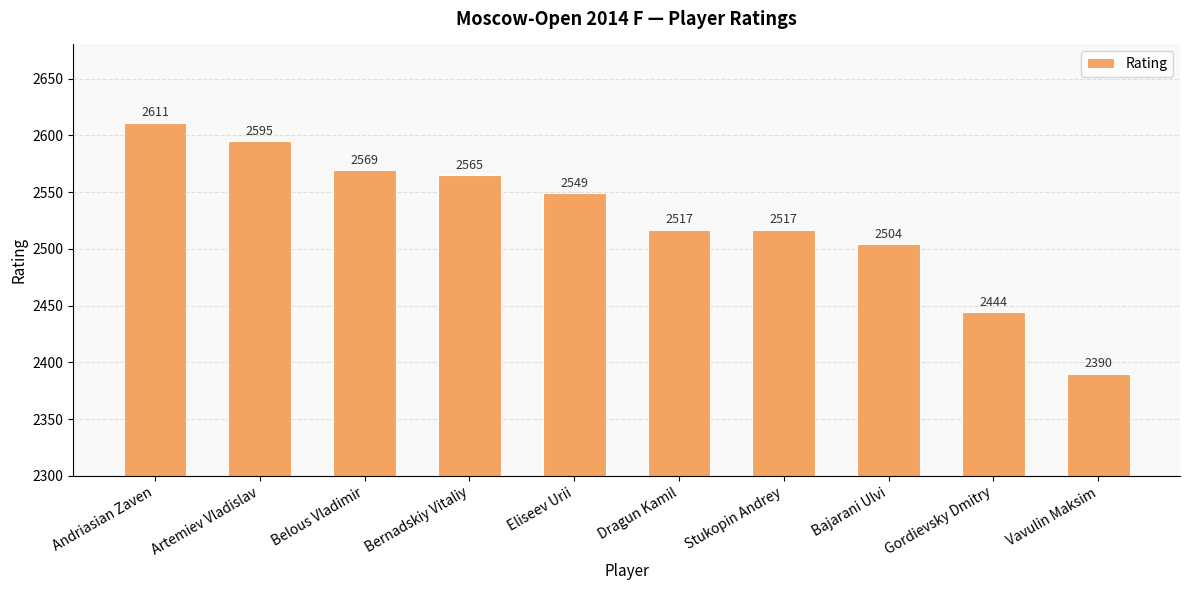

Is it true that the value at Dragun Kamil is 2517?

True